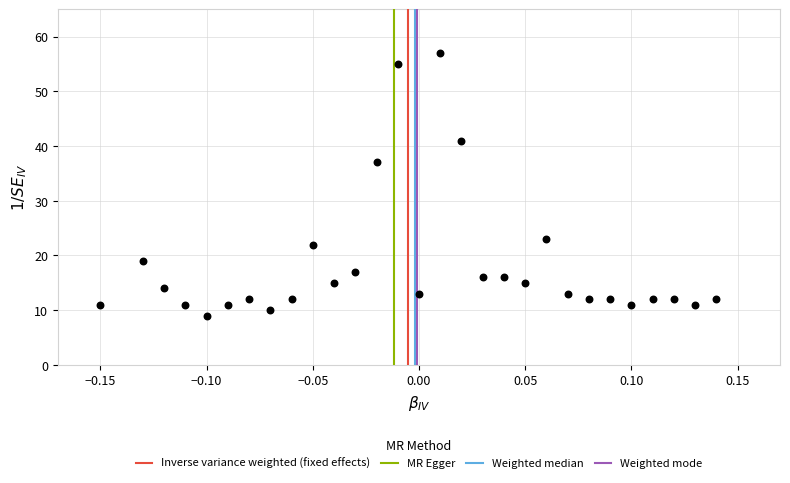

What is the range of Y values (max minus min)?

48